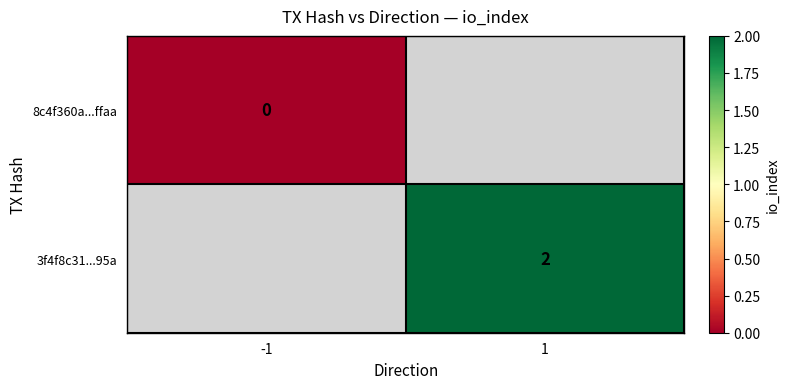

The value of 3f4f8c31...95a at 1 is 2. True or false?

True